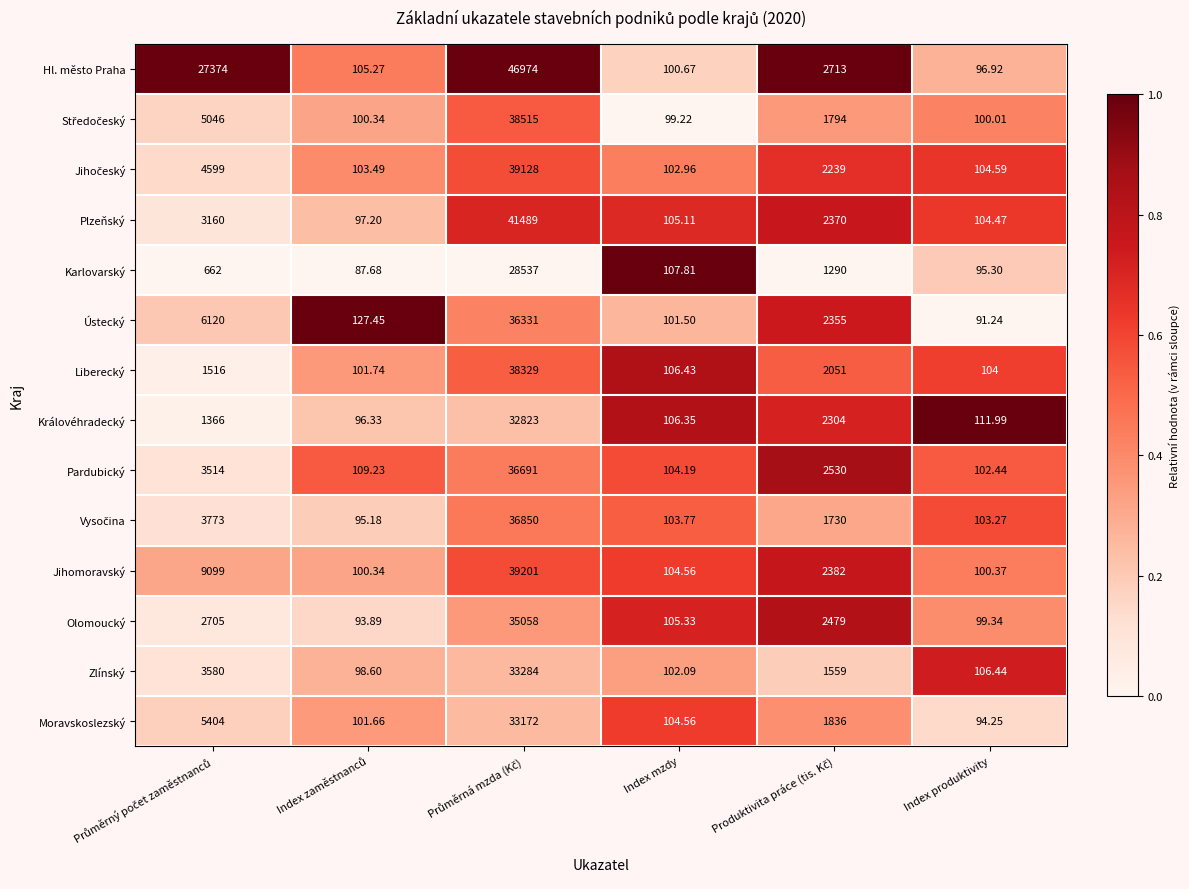

Which series has the largest total across all categories?

Hl. město Praha